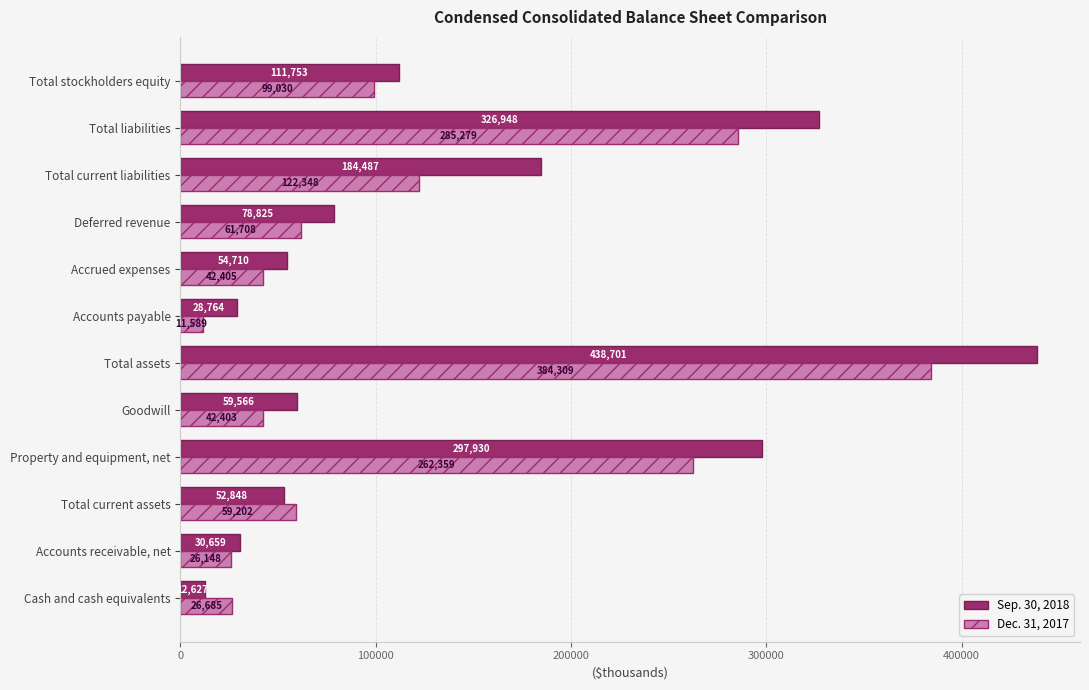

Where is Dec. 31, 2017 nearest to the value 197949?

Property and equipment, net